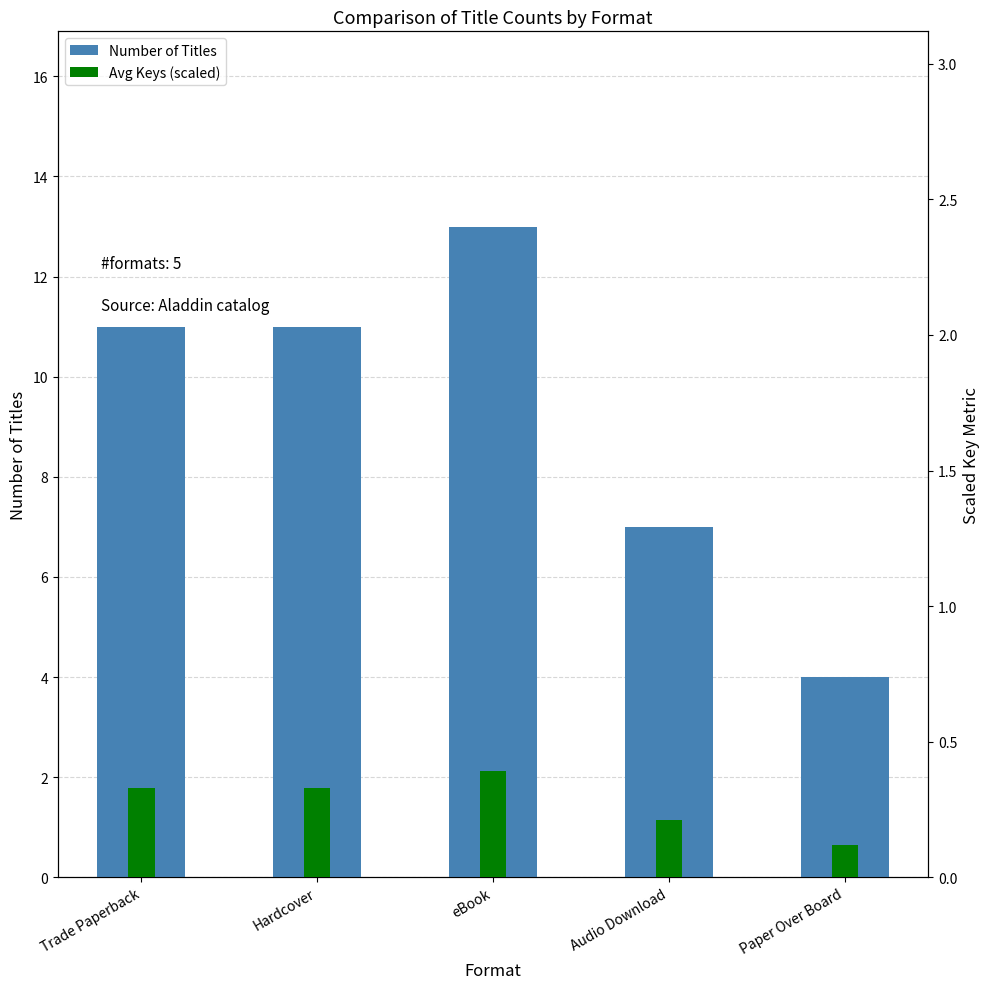

Where is Number of Titles nearest to the value 8?

Audio Download